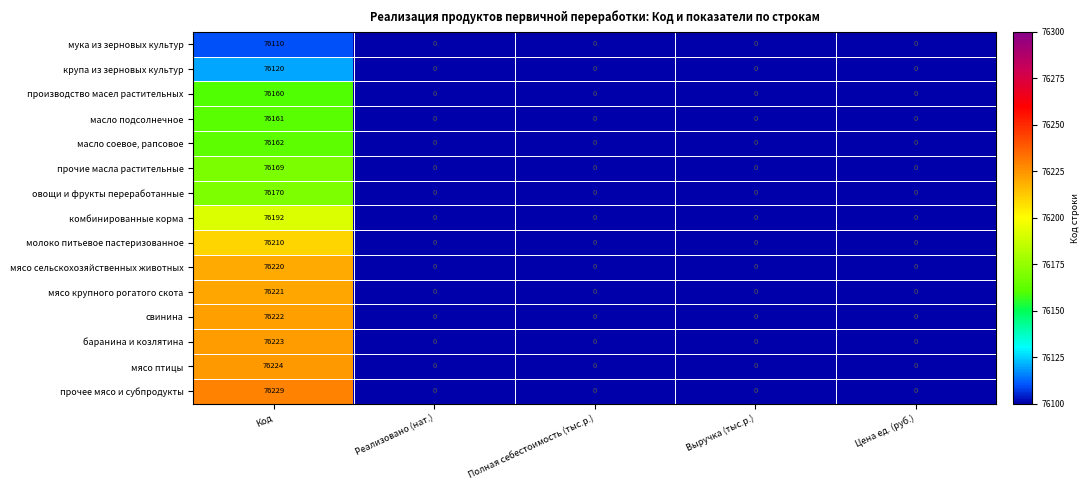

List the series in order of their peak value, highest first.

прочее мясо и субпродукты, мясо птицы, баранина и козлятина, свинина, мясо крупного рогатого скота, мясо сельскохозяйственных животных, молоко питьевое пастеризованное, комбинированные корма, овощи и фрукты переработанные, прочие масла растительные, масло соевое, рапсовое, масло подсолнечное, производство масел растительных, крупа из зерновых культур, мука из зерновых культур